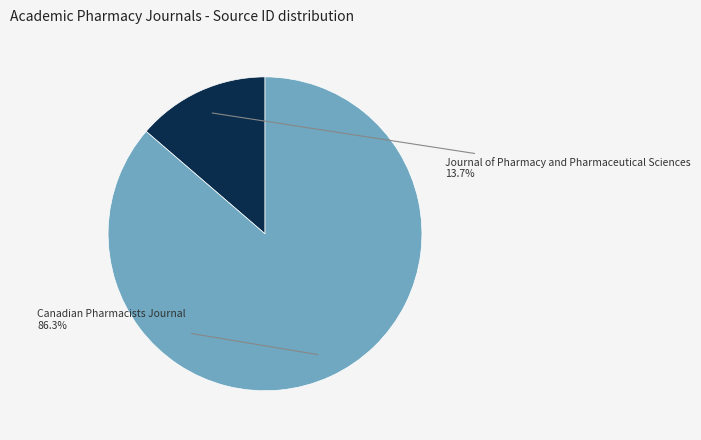

Is there a majority slice in this chart?

Yes